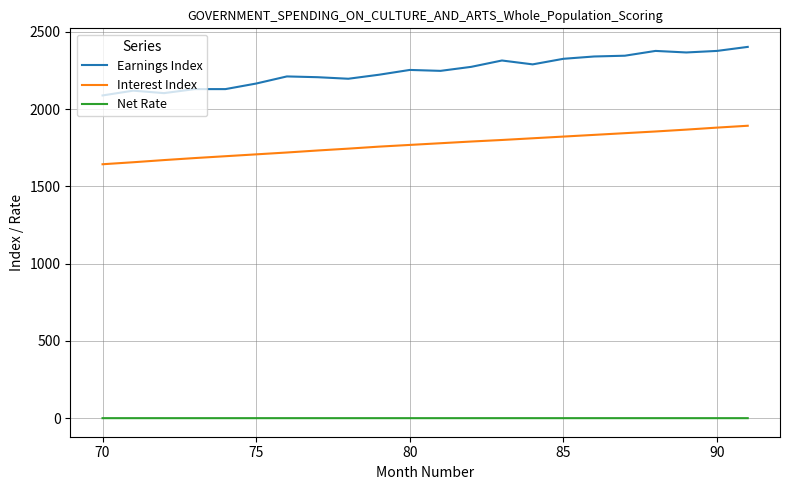

Which series has the largest total across all categories?

Earnings Index